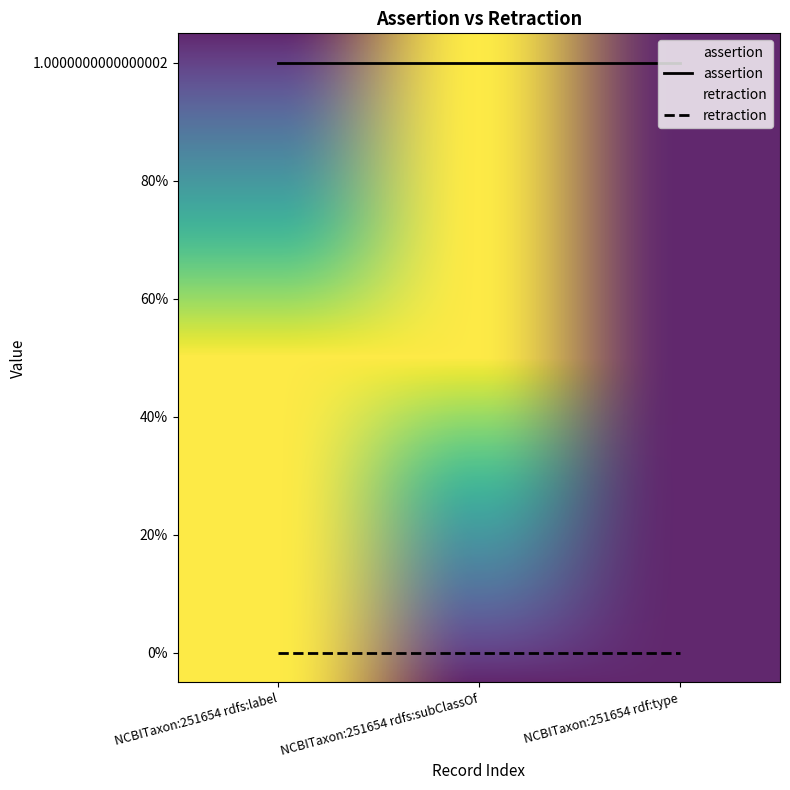

Reading left to right, list all the values displayed in this chart.

assertion: NCBITaxon:251654 rdfs:label=1	NCBITaxon:251654 rdfs:subClassOf=1	NCBITaxon:251654 rdf:type=1
retraction: NCBITaxon:251654 rdfs:label=0	NCBITaxon:251654 rdfs:subClassOf=0	NCBITaxon:251654 rdf:type=0